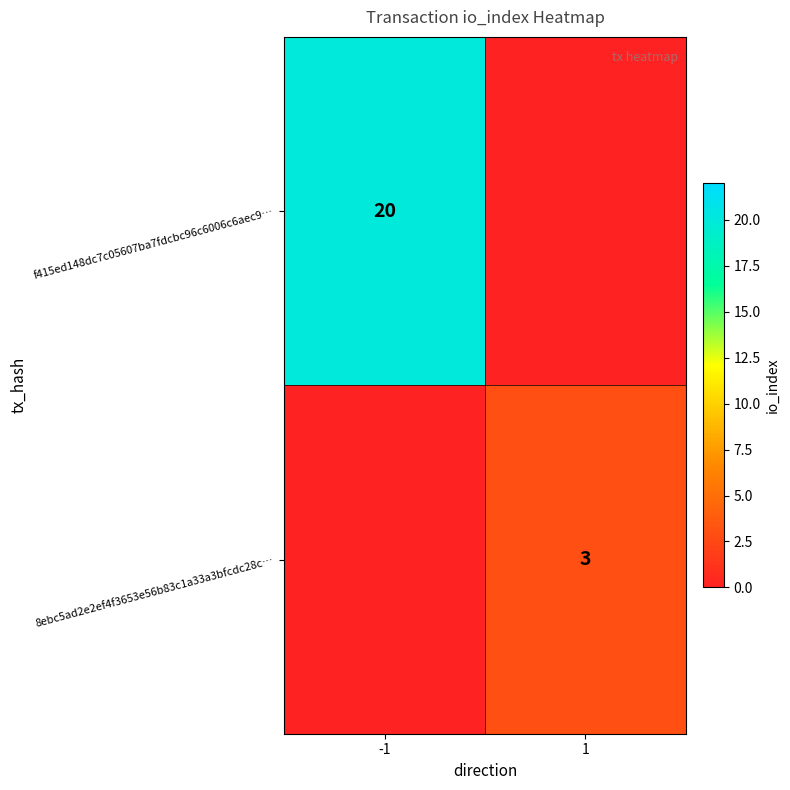

The f415ed148dc7c05607ba7fdcbc96c6006c6aec9… series shows 31 at -1. True or false?

False